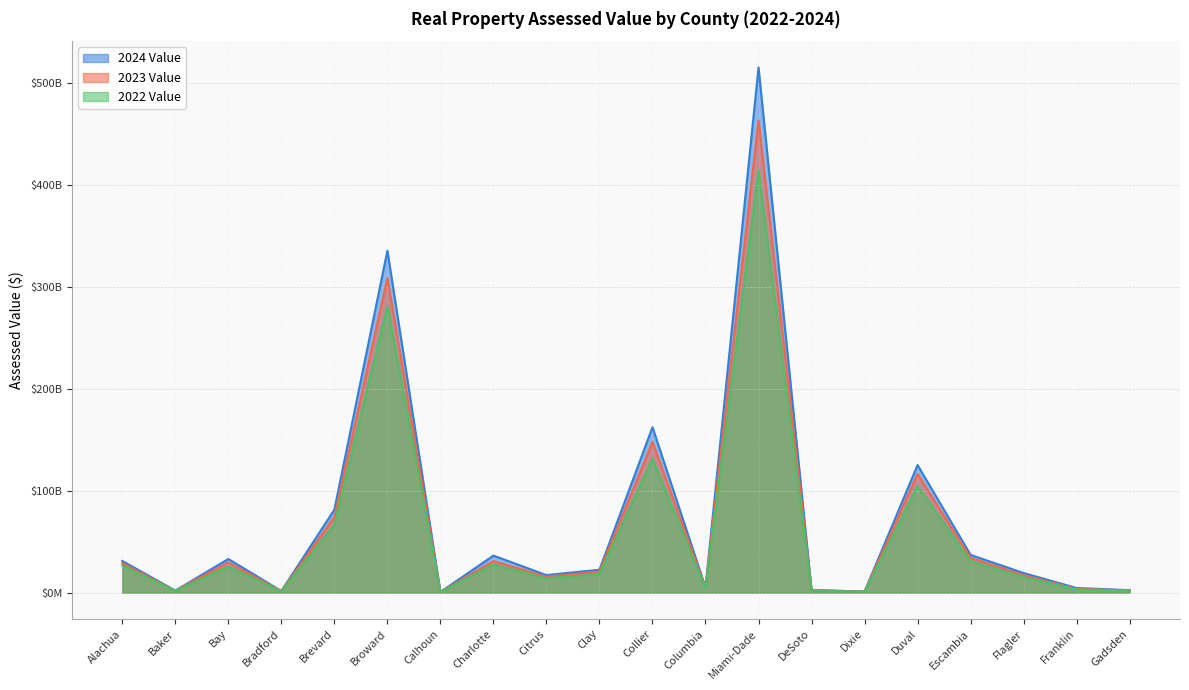

True or false: 2022 Value has more than 1 interior local peaks.

True